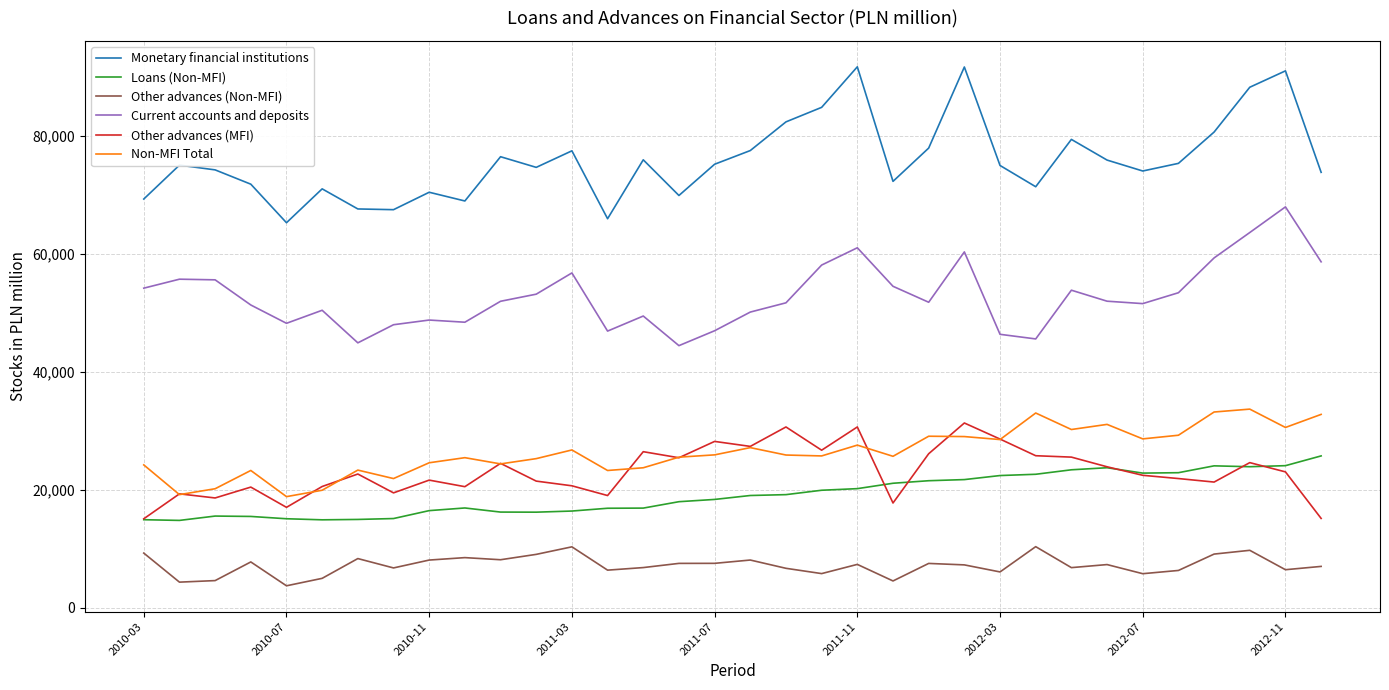

What is the maximum value shown in the chart?

91633.0